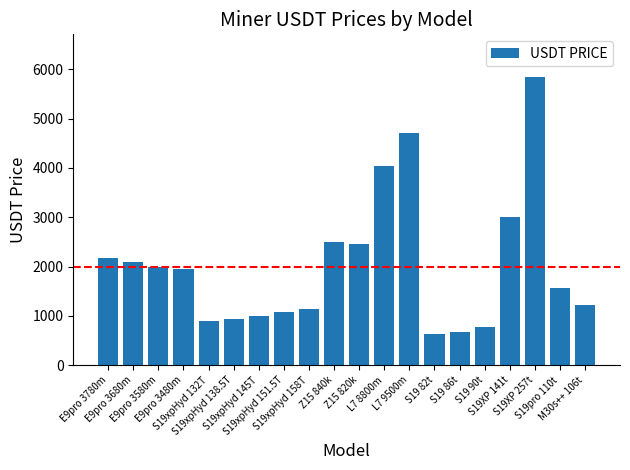

How many data points does each series have?

20